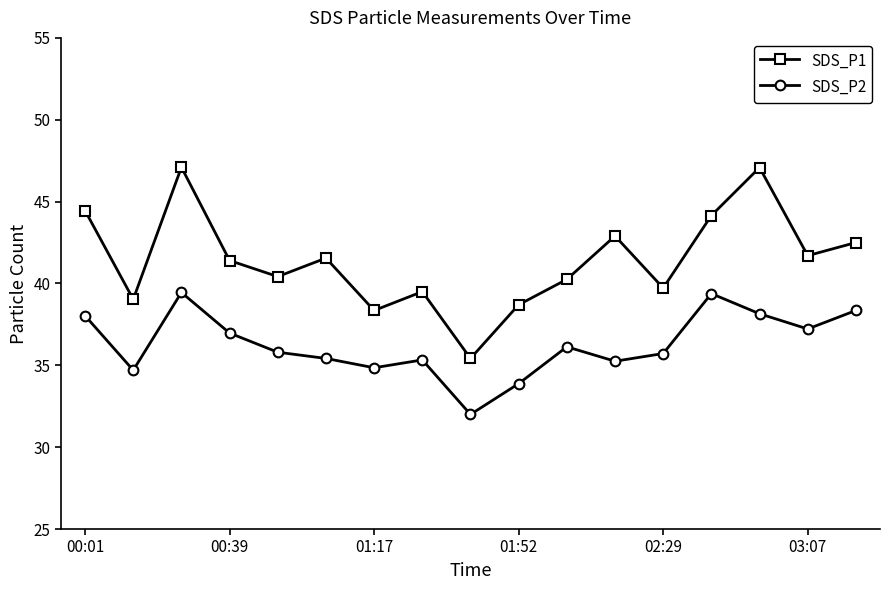

What is the greatest value displayed?

47.1